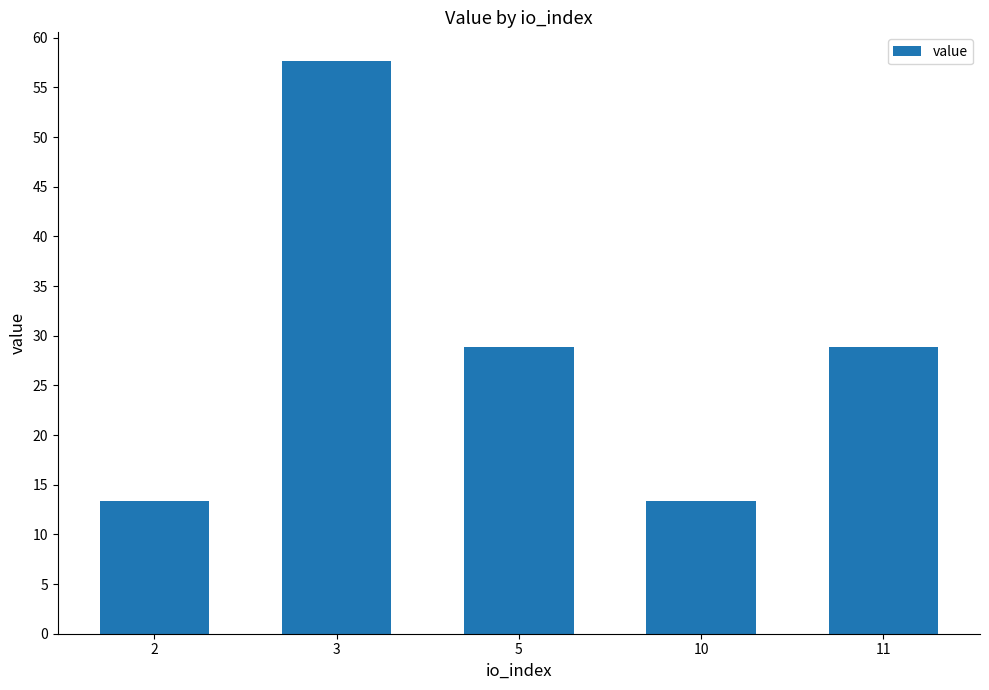

What is the ratio of the value at 5 to the value at 2?

2.2